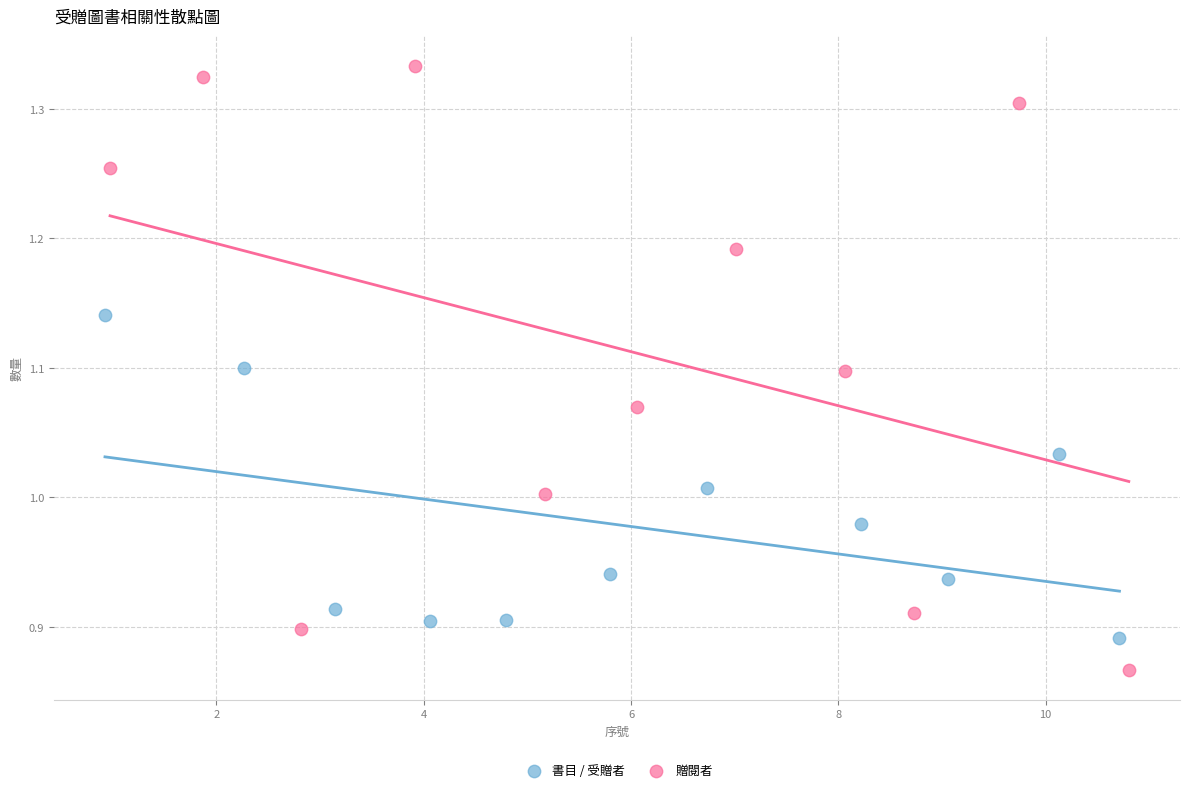

Which series has the widest spread of Y values?

贈閱者